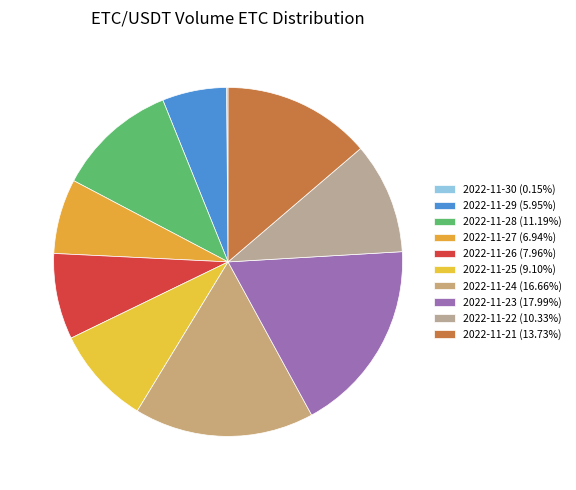

Does any single category account for the majority?

No